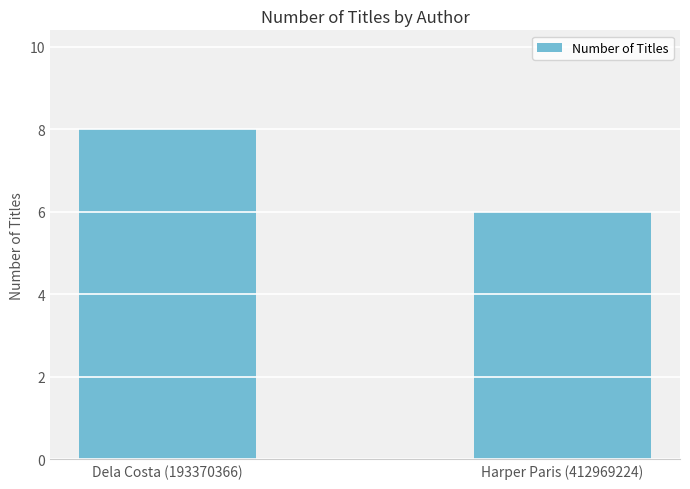

What is the greatest value displayed?

8